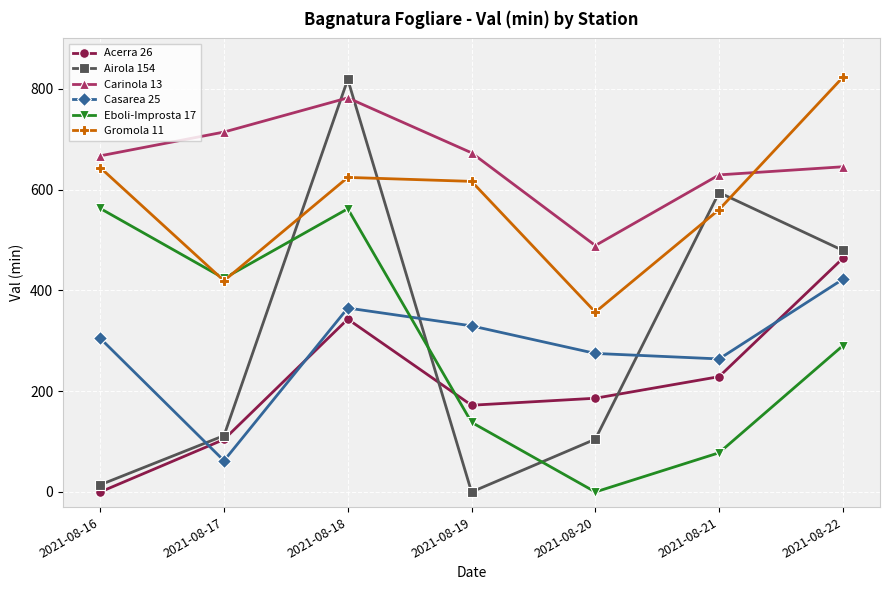

True or false: Acerra 26 and Gromola 11 cross at least once.

False